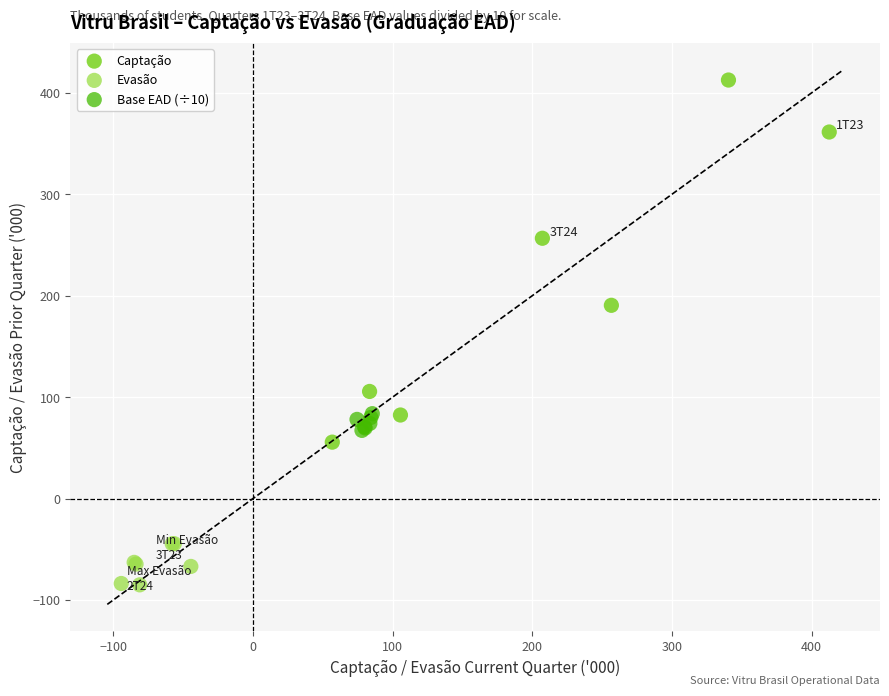

Which series reaches the minimum Y coordinate?

Evasão